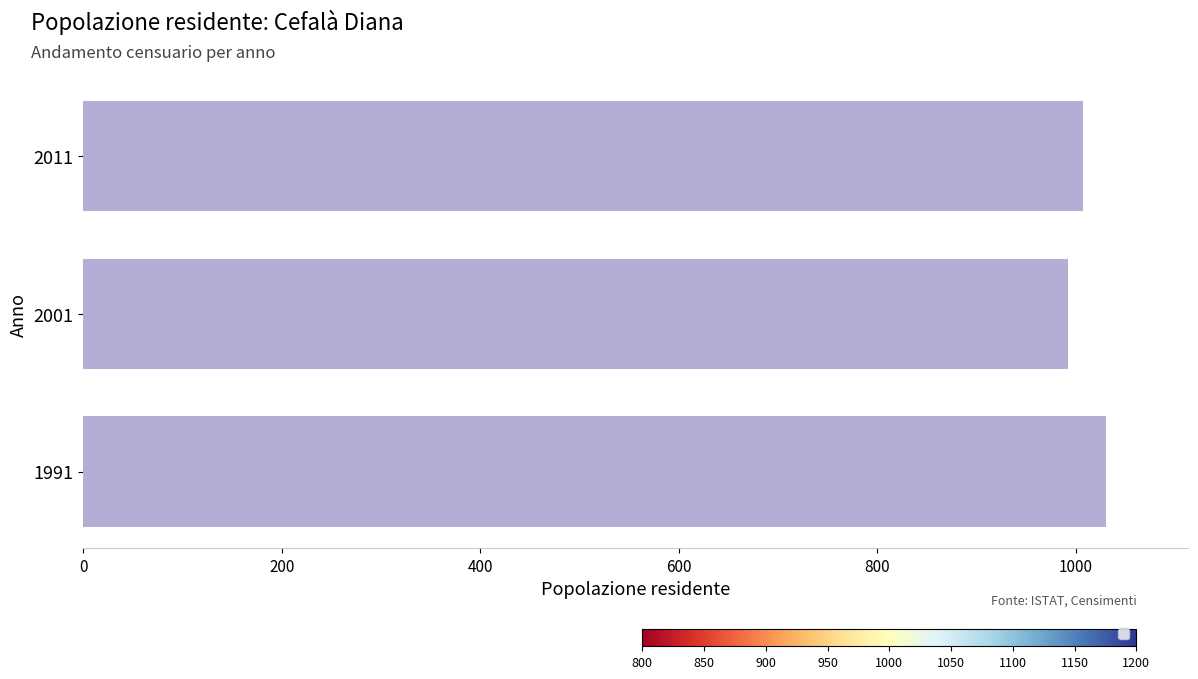

How many bars are there in total?

3